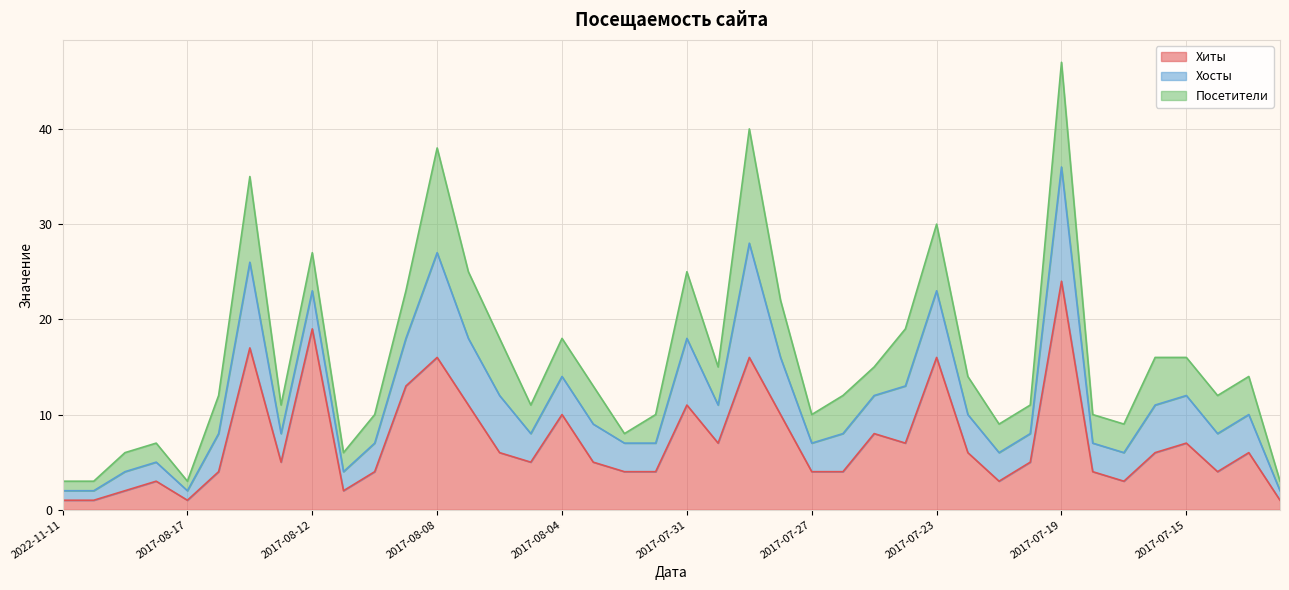

What is the difference between the maximum and minimum values in the Хиты series?

23